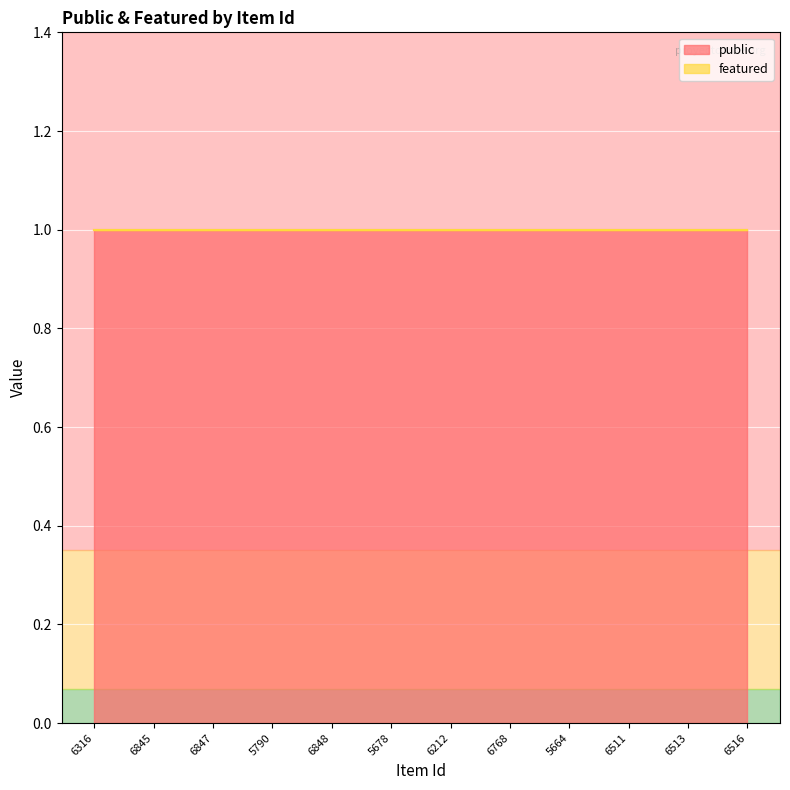

What is the label of the 7th point from the left?

6212